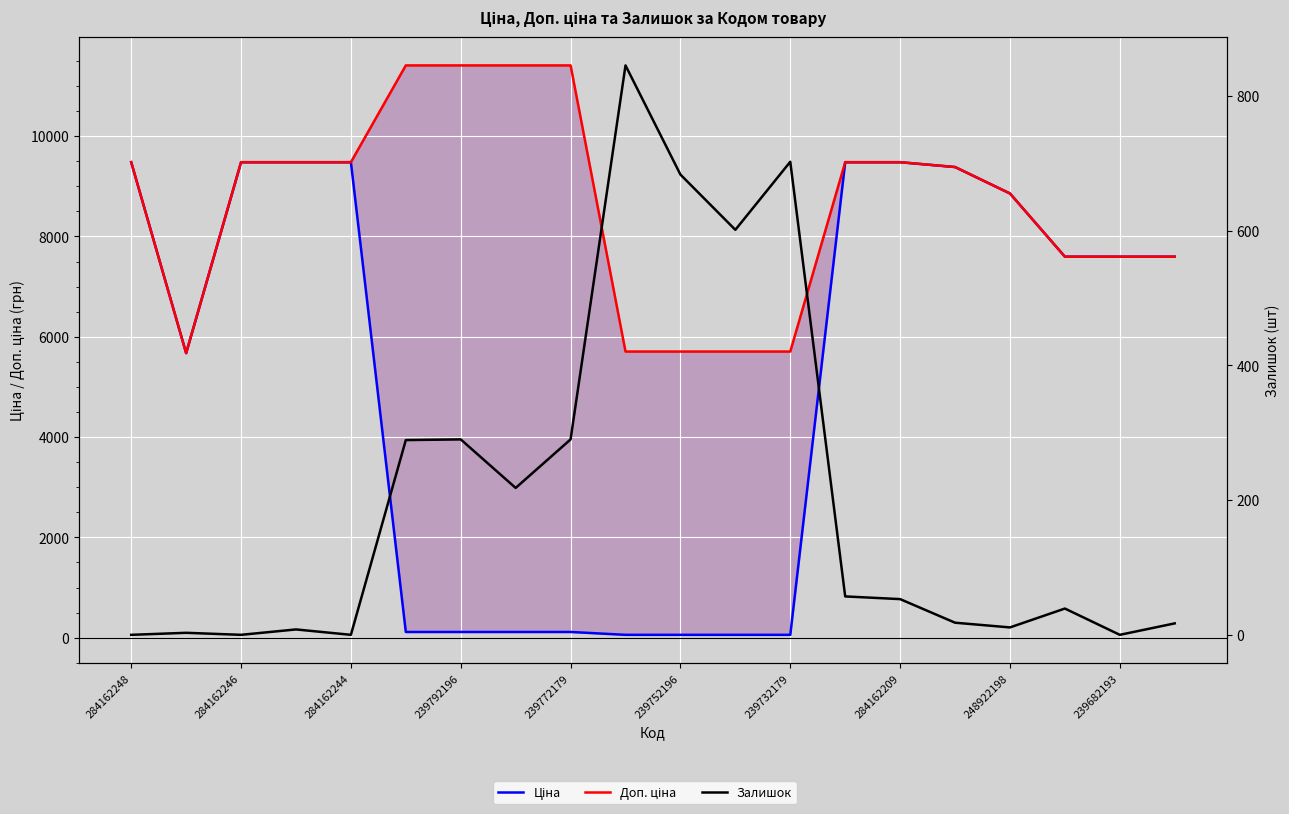

The value of Залишок at 239792196 is 11.8. True or false?

False